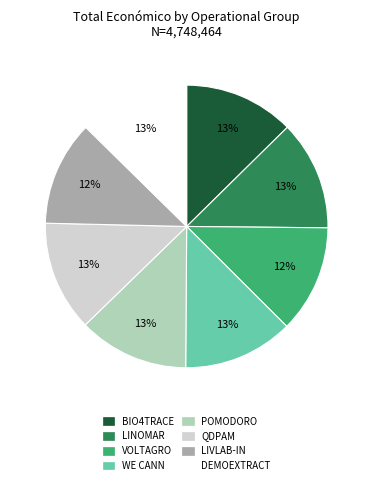

Does WE CANN account for over 50% of the chart?

No